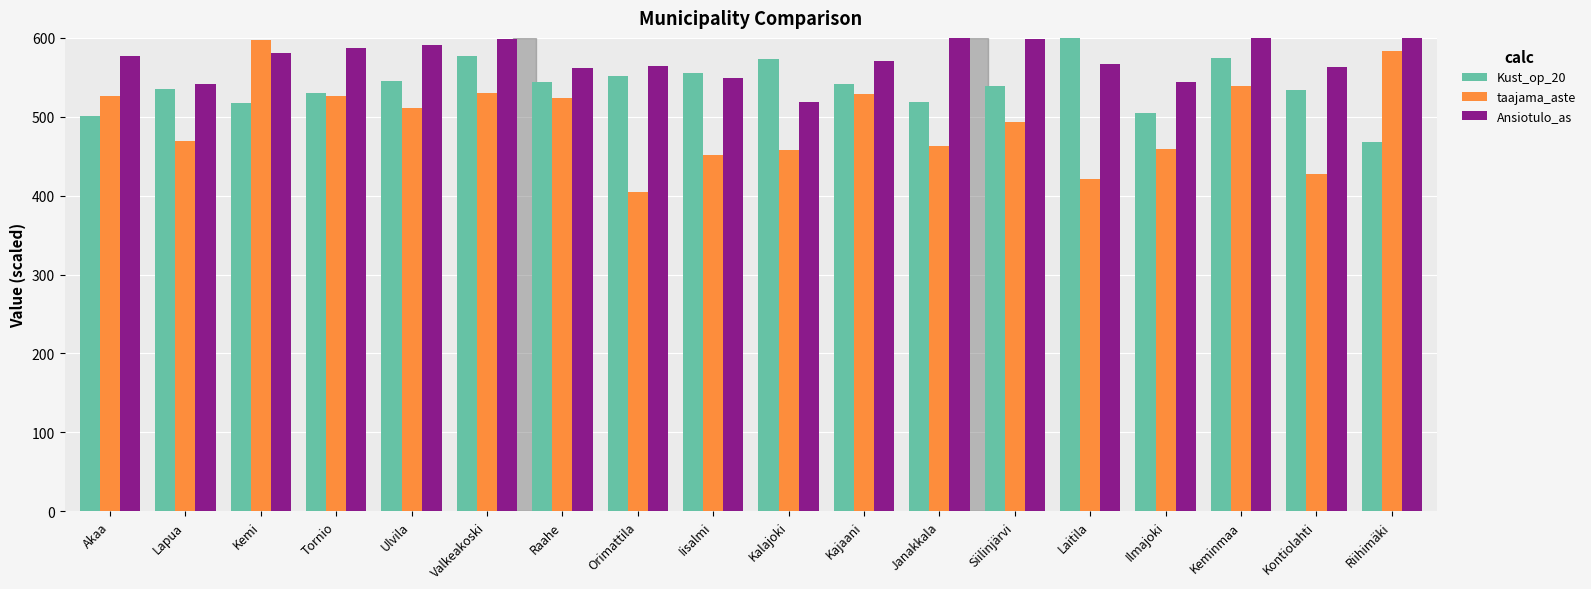

At which label does taajama_aste first exceed 511?

Akaa